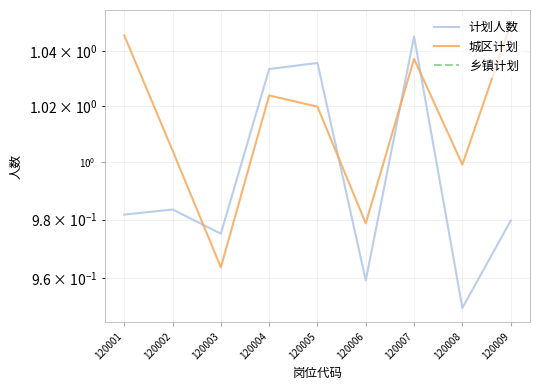

How many categories are shown in the chart?

9